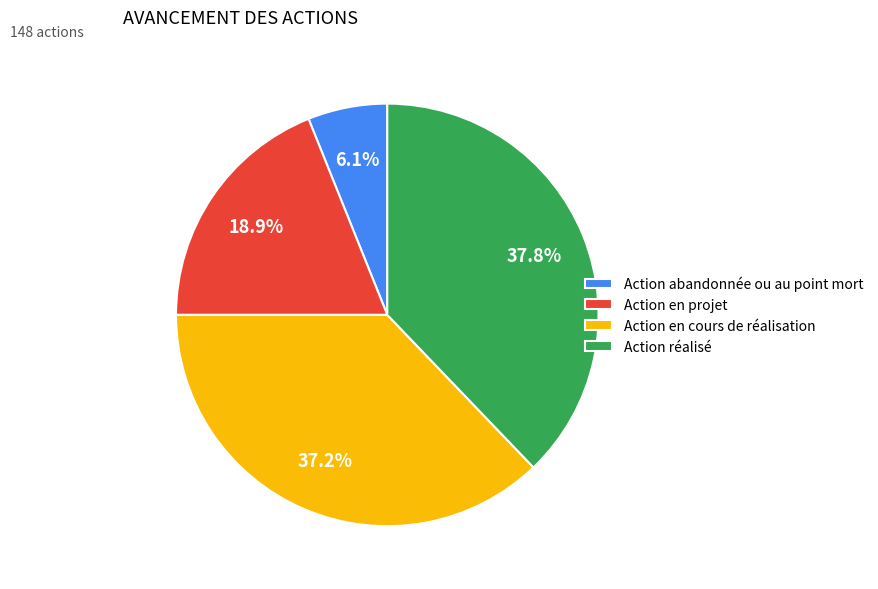

Is it true that Action en projet is 8% of the pie?

False